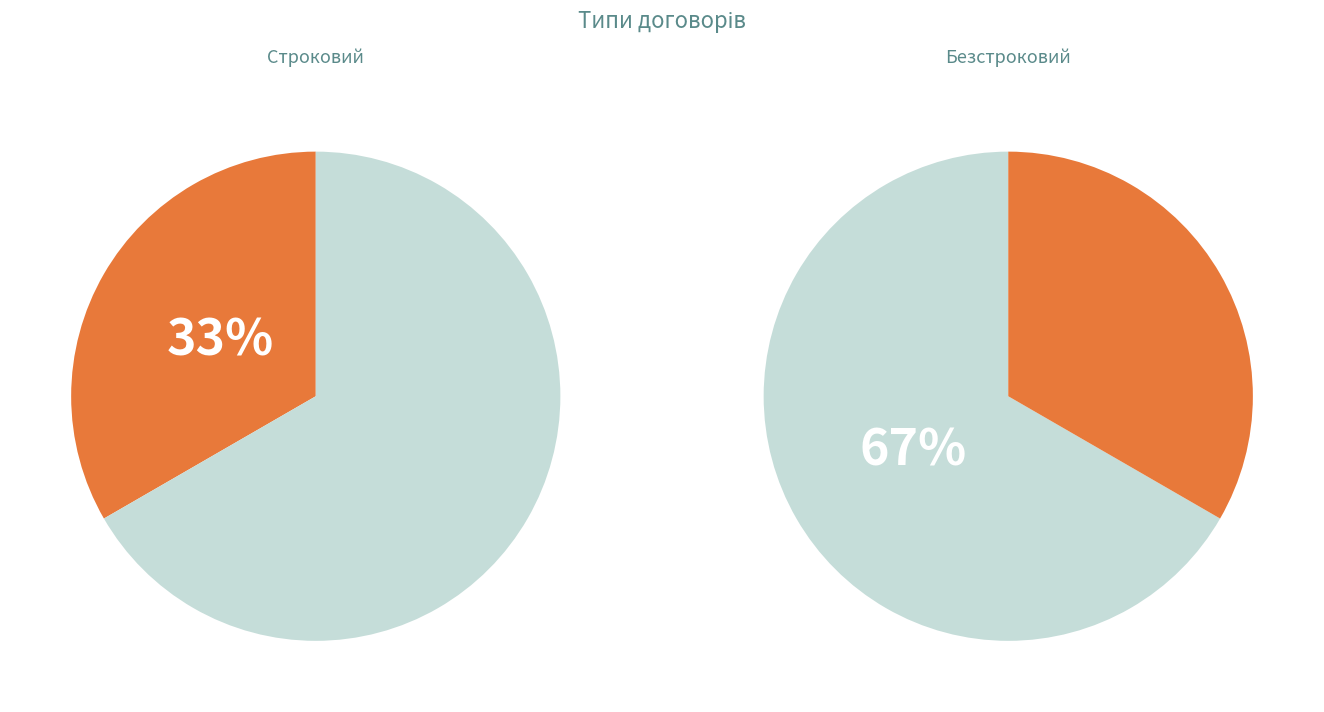

Does Строковий account for over 50% of the chart?

No